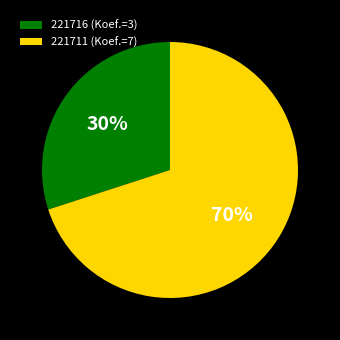

The 221711 slice represents 60% of the pie. True or false?

False